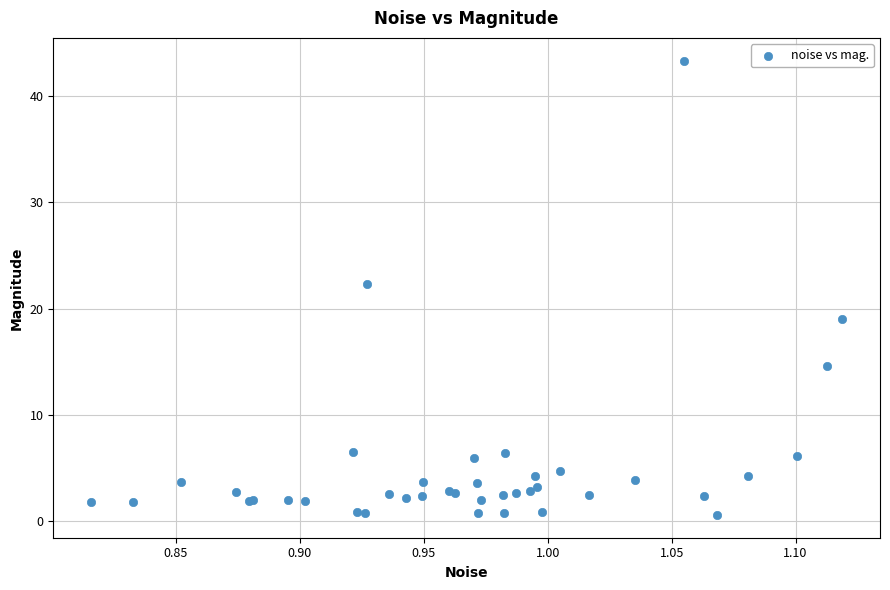

What Y value in the scatter plot is closest to 21?

22.3